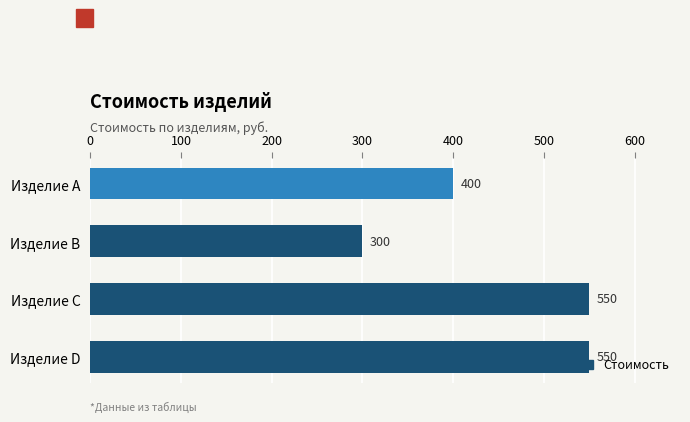

How many series are shown in this chart?

1